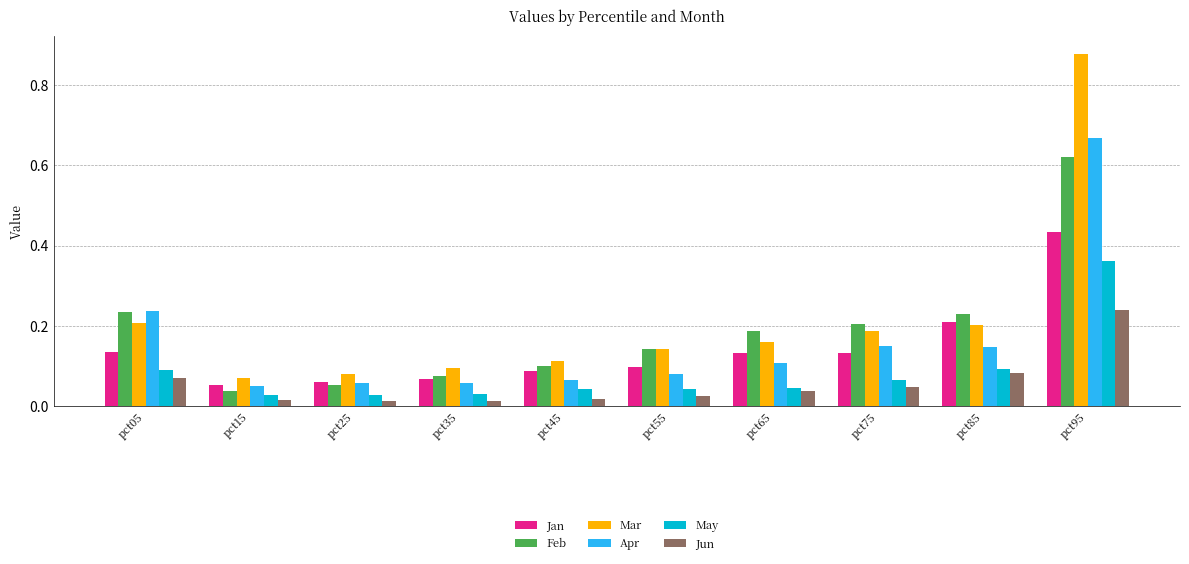

Which series has the largest total across all categories?

Mar